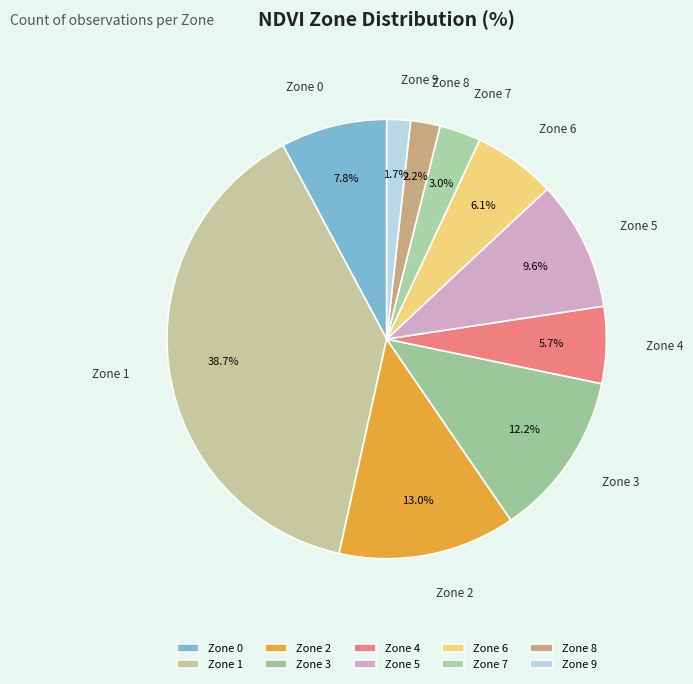

To the nearest percent, what is the difference between the largest and smallest slice percentages?

37%